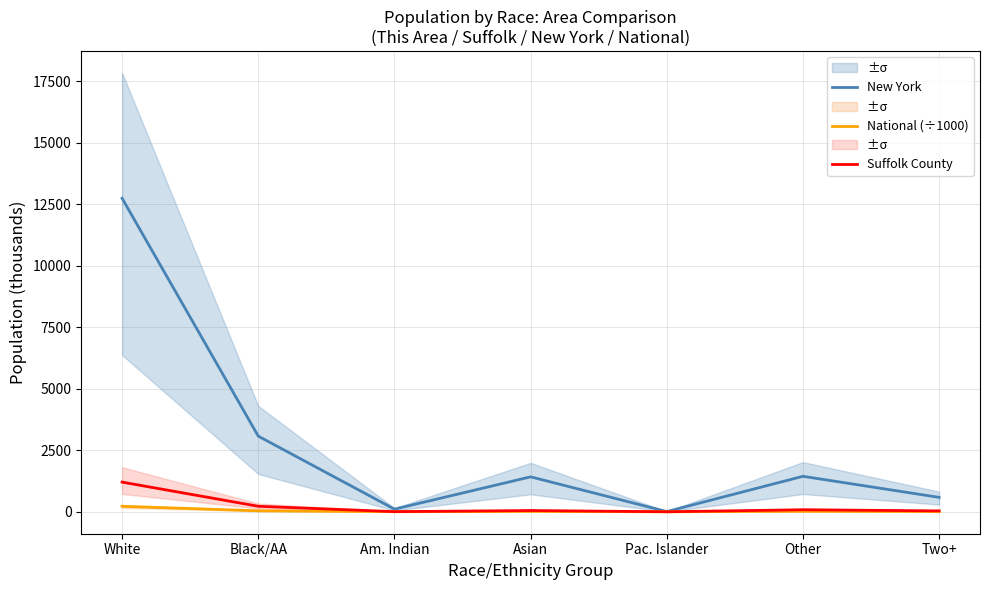

List the labels in order of New York value, smallest first.

Pac. Islander, Am. Indian, Two+, Asian, Other, Black/AA, White